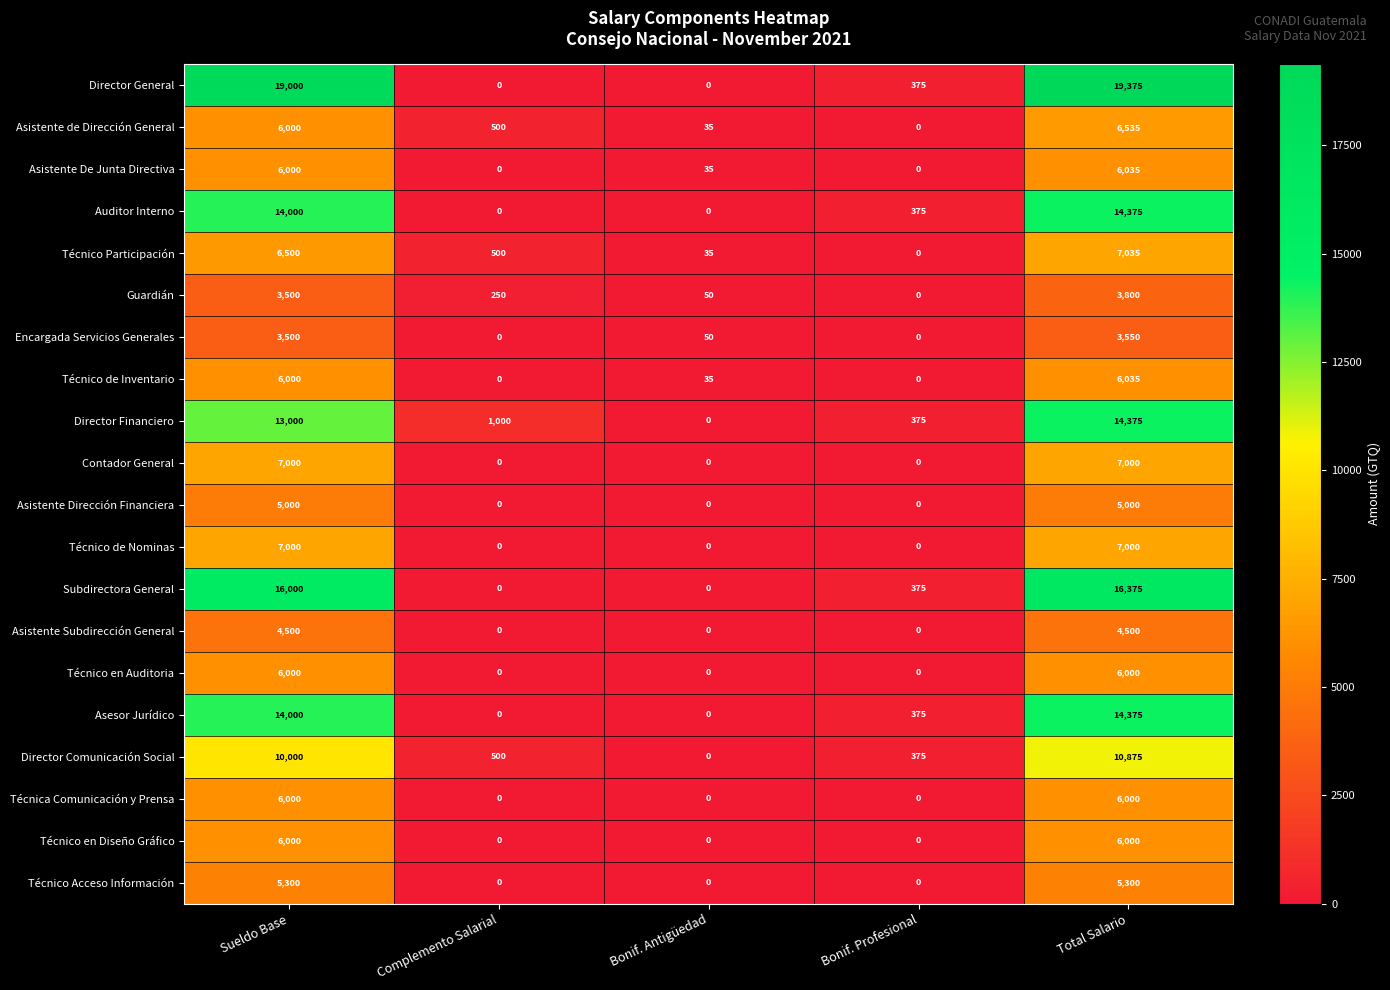

Which series changed the most between Sueldo Base and Complemento Salarial?

Director General